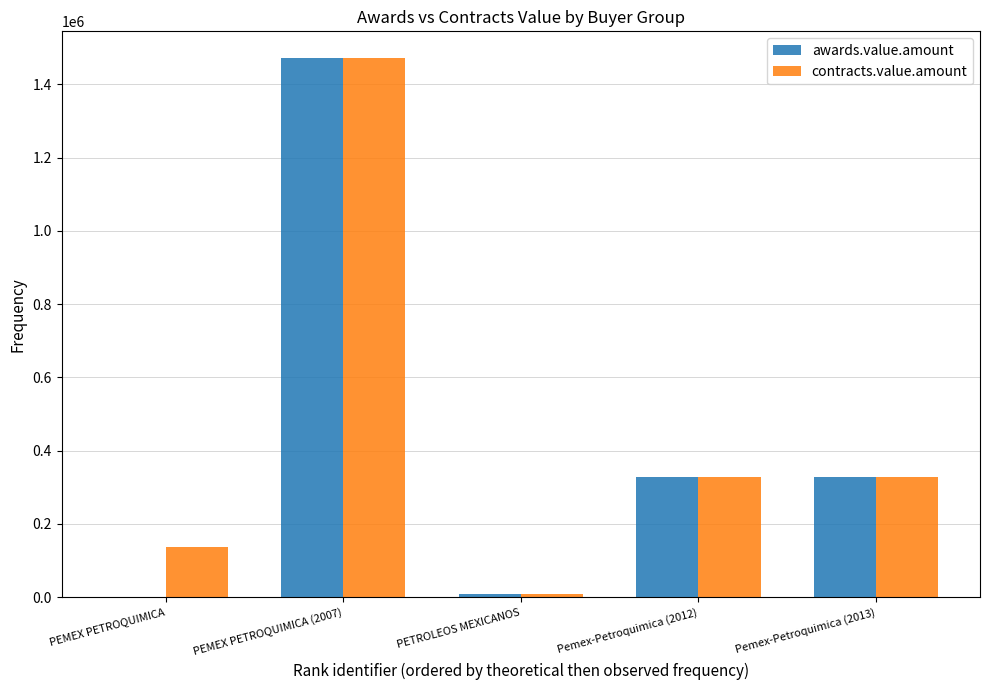

What is the sum of all awards.value.amount values?

2135144.8